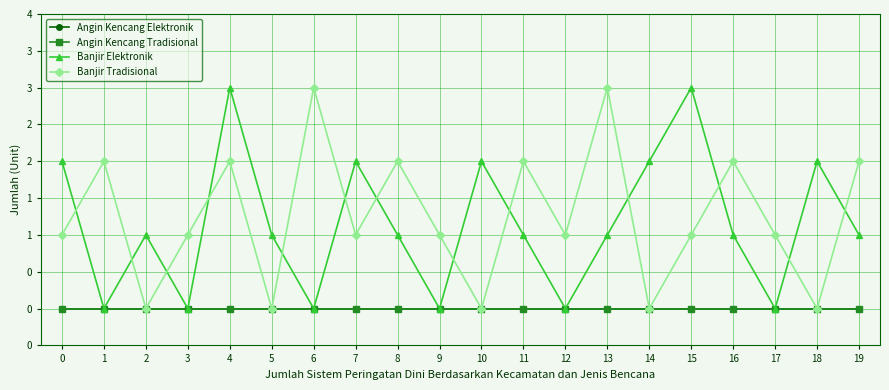

At which label does Banjir Tradisional reach its minimum?

2